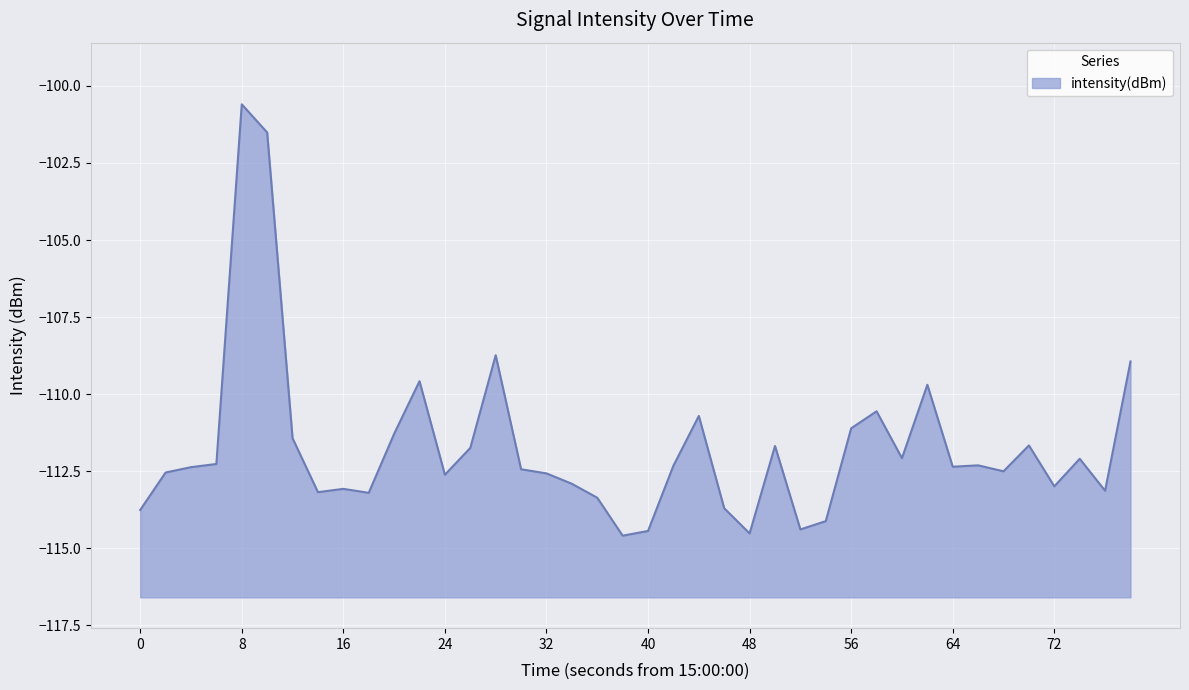

How many interior local peaks (higher than both neighbors) does the data have?

11